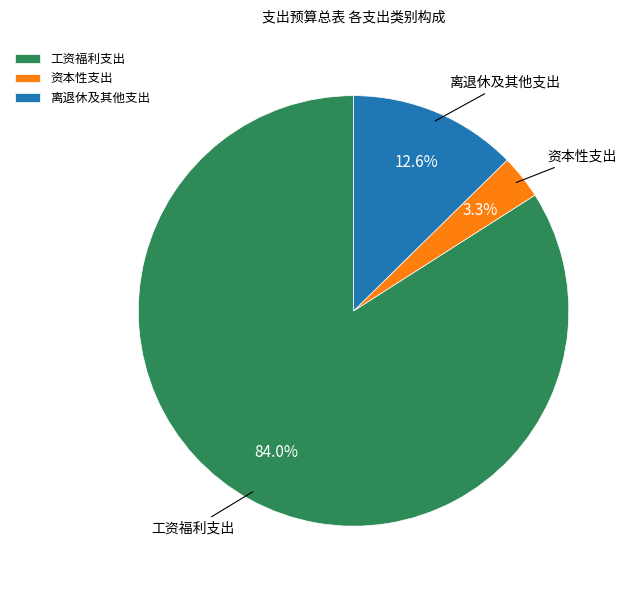

Which slice is the largest?

工资福利支出